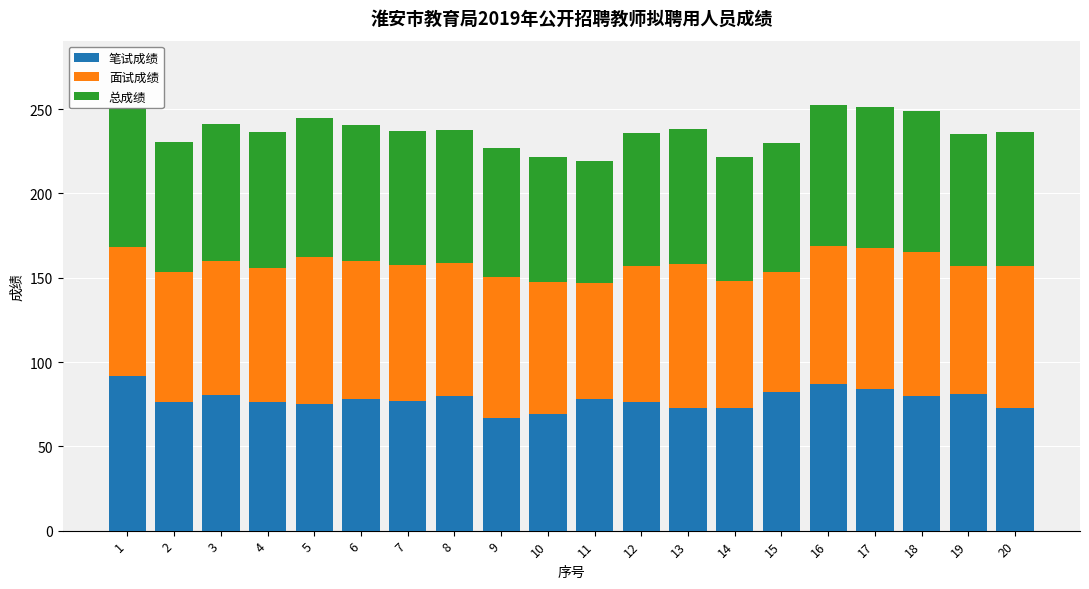

What is the difference between the maximum and second lowest values in the 笔试成绩 series?

23.0